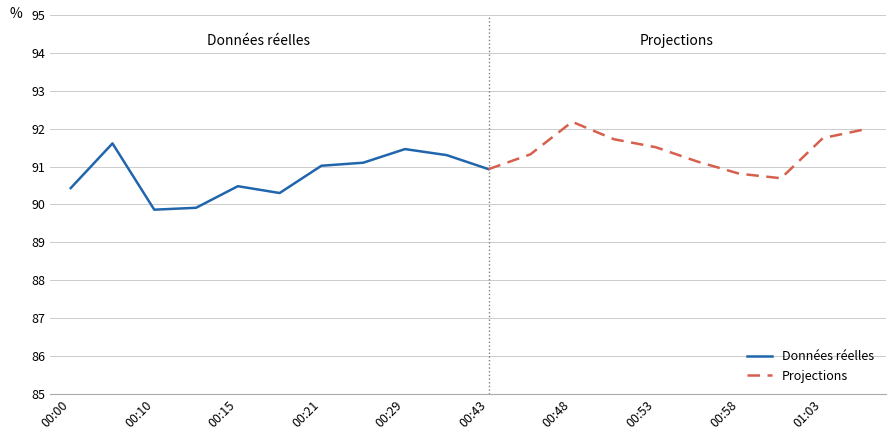

What is the sum of the BME280_humidity values at 00:45 and 00:10?

181.2